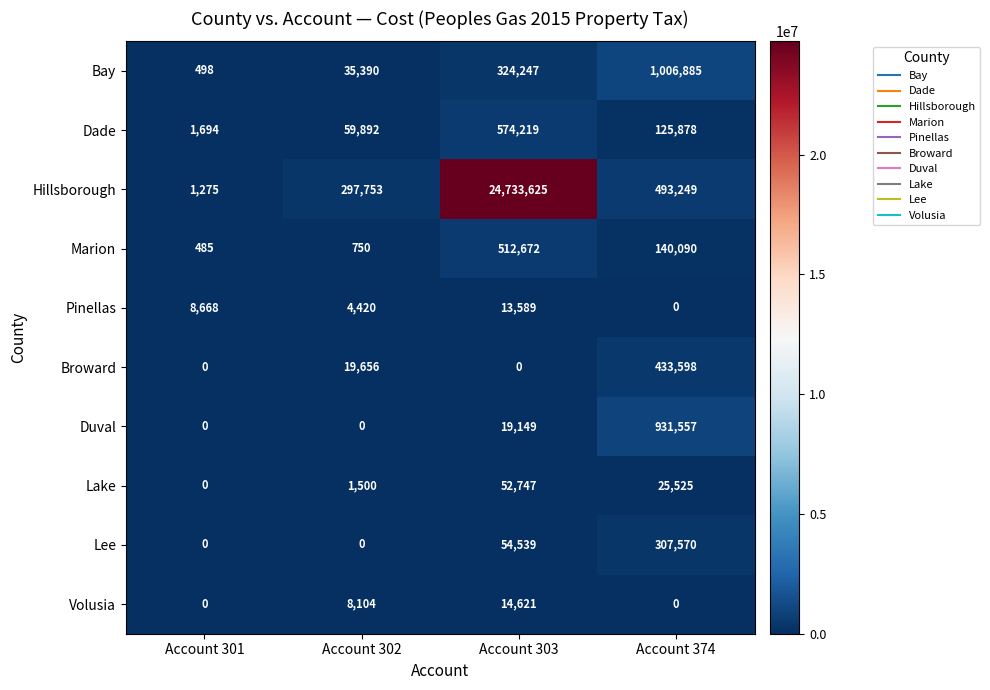

What is the spread (max minus min) of values at Account 301?

8668